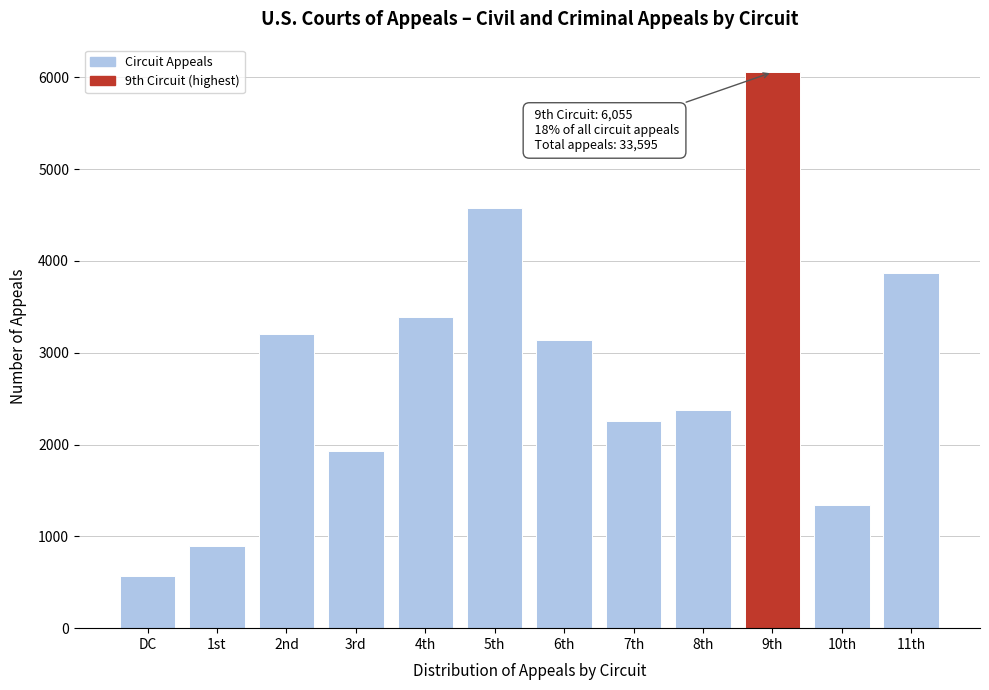

Reading left to right, list all the values displayed in this chart.

563	894	3202	1931	3392	4579	3134	2256	2375	6055	1346	3868